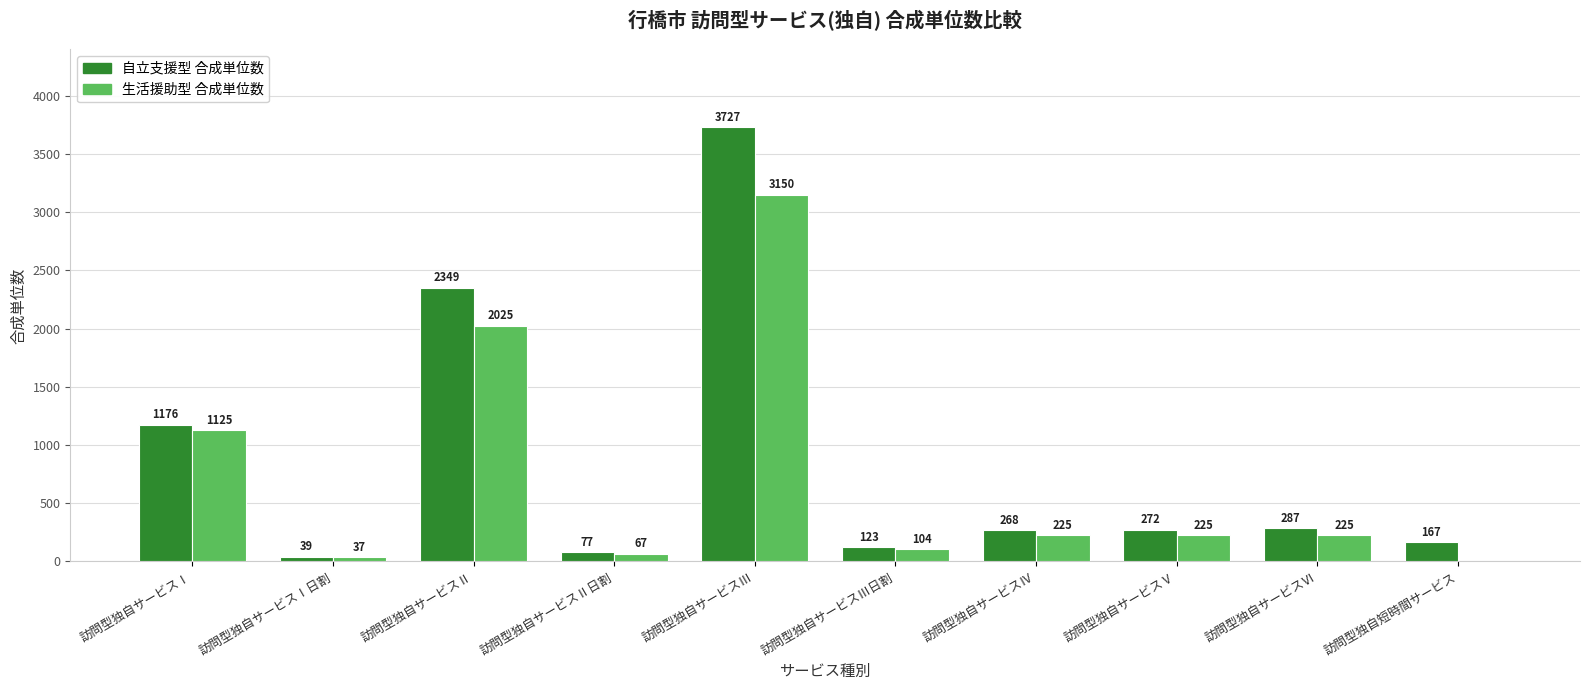

The 自立支援型 合成単位数 series shows 131 at 訪問型独自サービスⅣ. True or false?

False